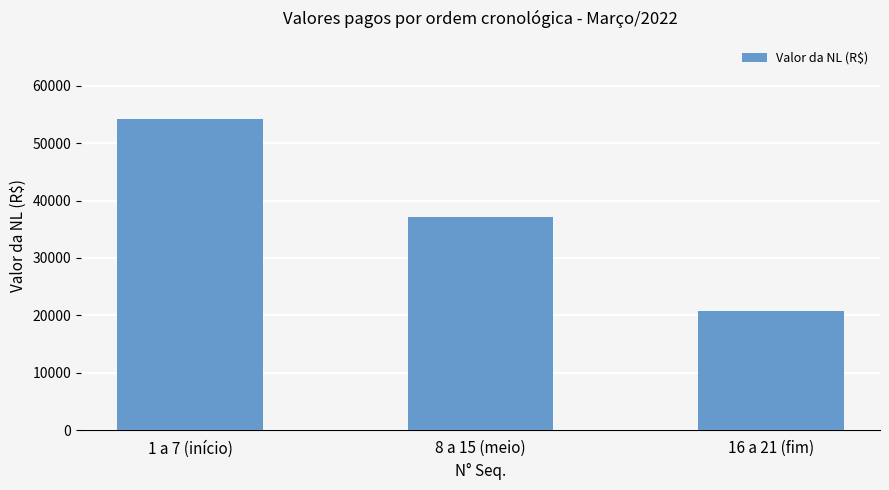

What value does the data have at 8 a 15 (meio)?

37177.1